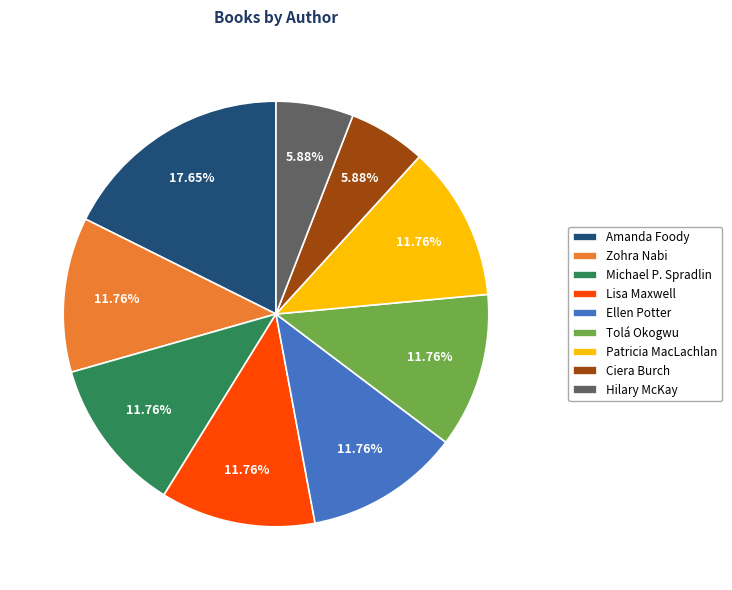

Which category has the biggest portion of the pie?

Amanda Foody